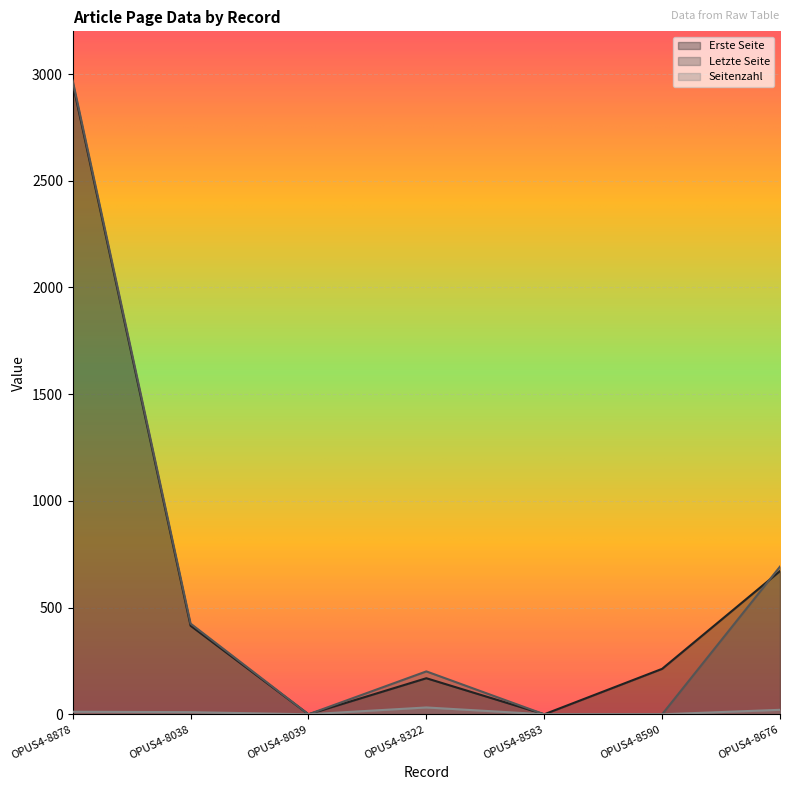

Which category has the lowest value across all series?

OPUS4-8039